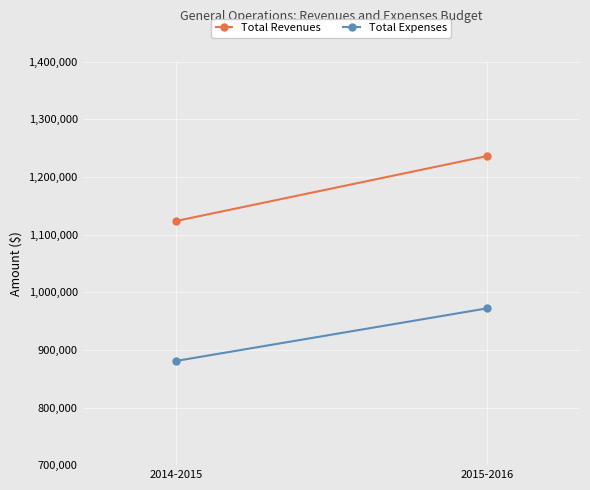

At which category is the sum across all series the highest?

2015-2016